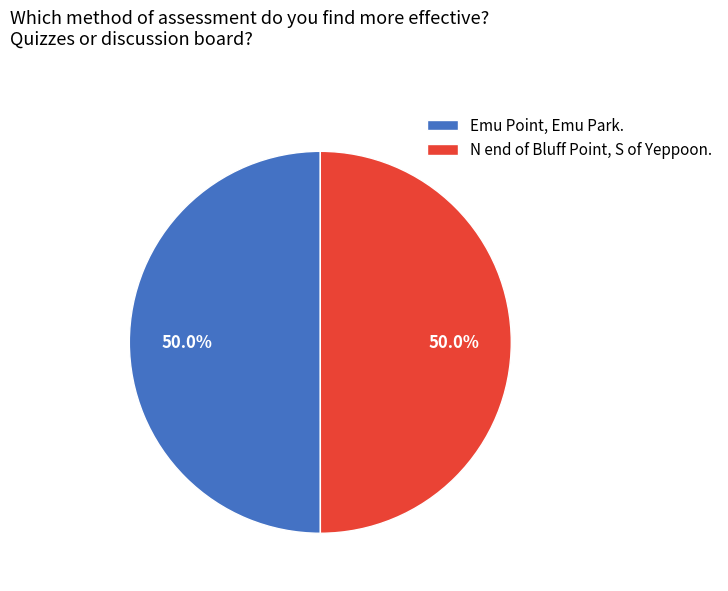

Approximately how many times larger is the value at N end of Bluff Point, S of Yeppoon. compared to Emu Point, Emu Park.?

1.0